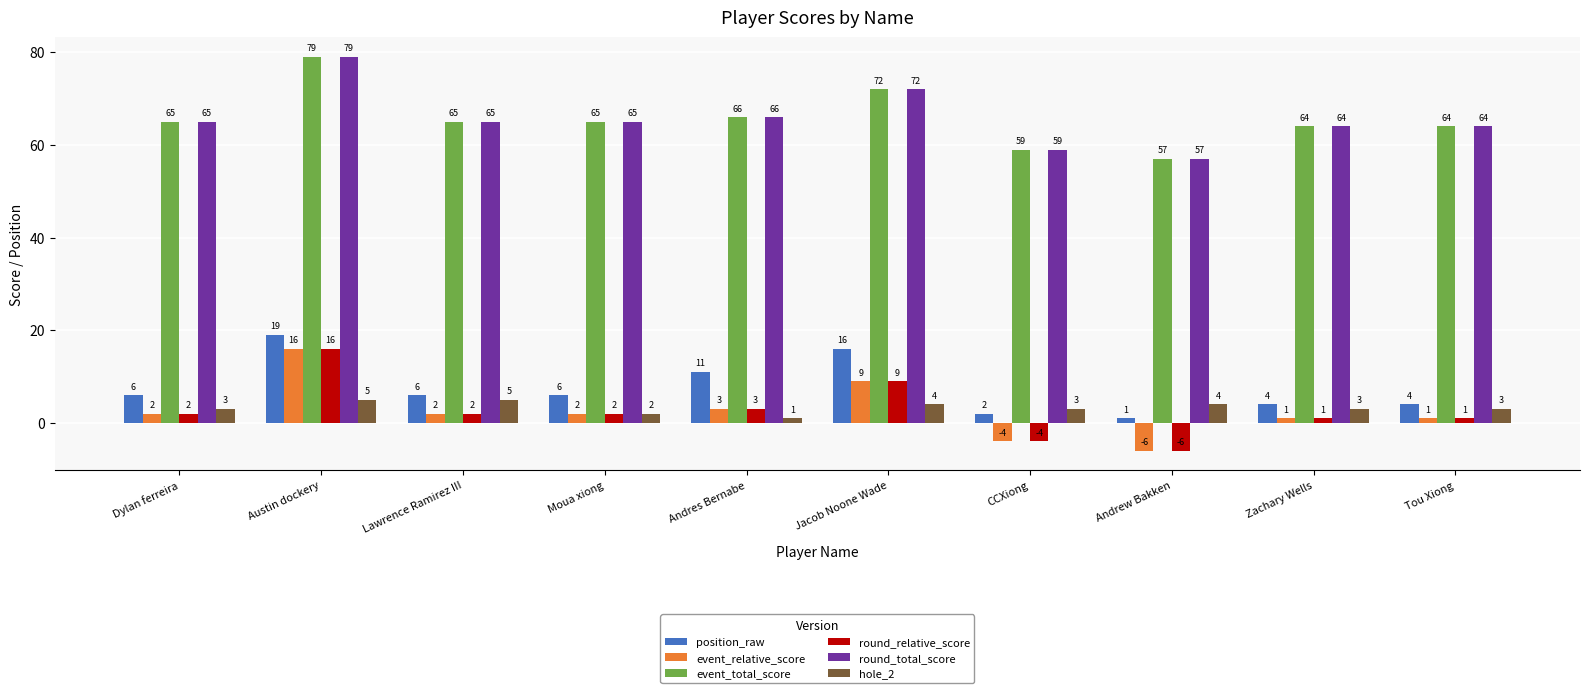

Where is round_total_score nearest to the value 68?

Andres Bernabe